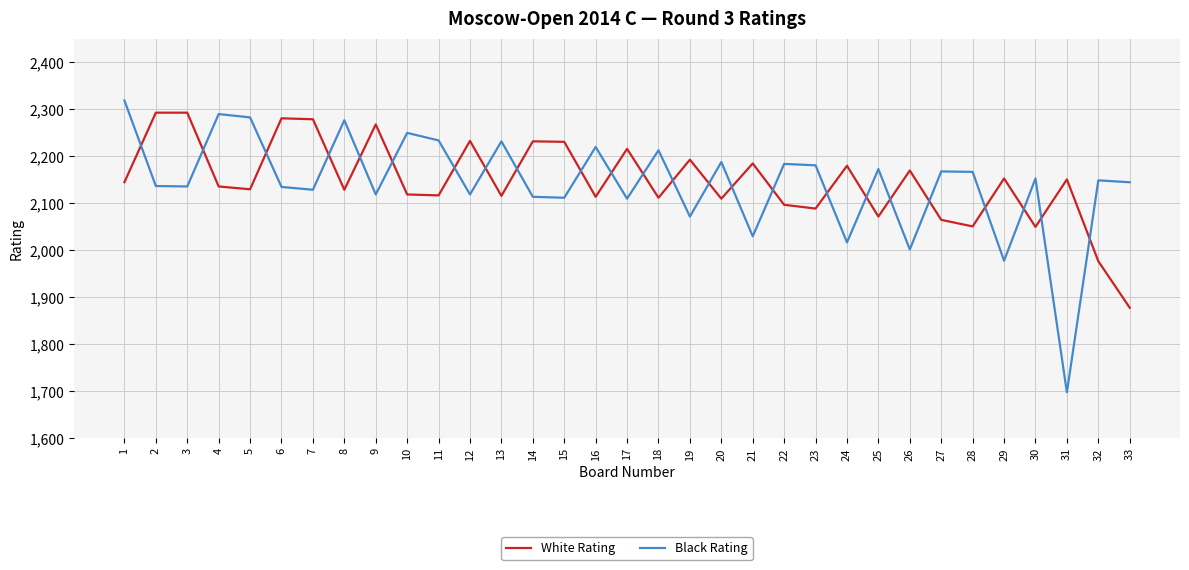

The White Rating series shows 933 at 23. True or false?

False